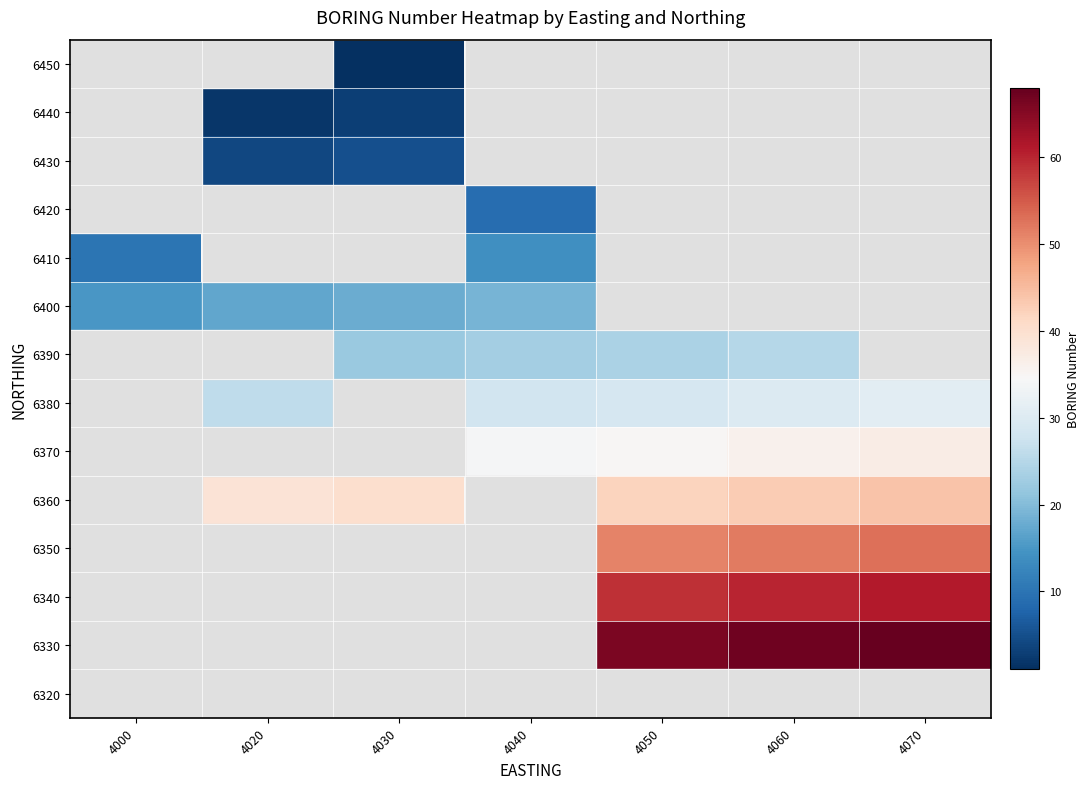

List the series in order of their overall mean, lowest first.

6320, 6330, 6340, 6350, 6360, 6370, 6380, 6390, 6400, 6410, 6420, 6430, 6440, 6450